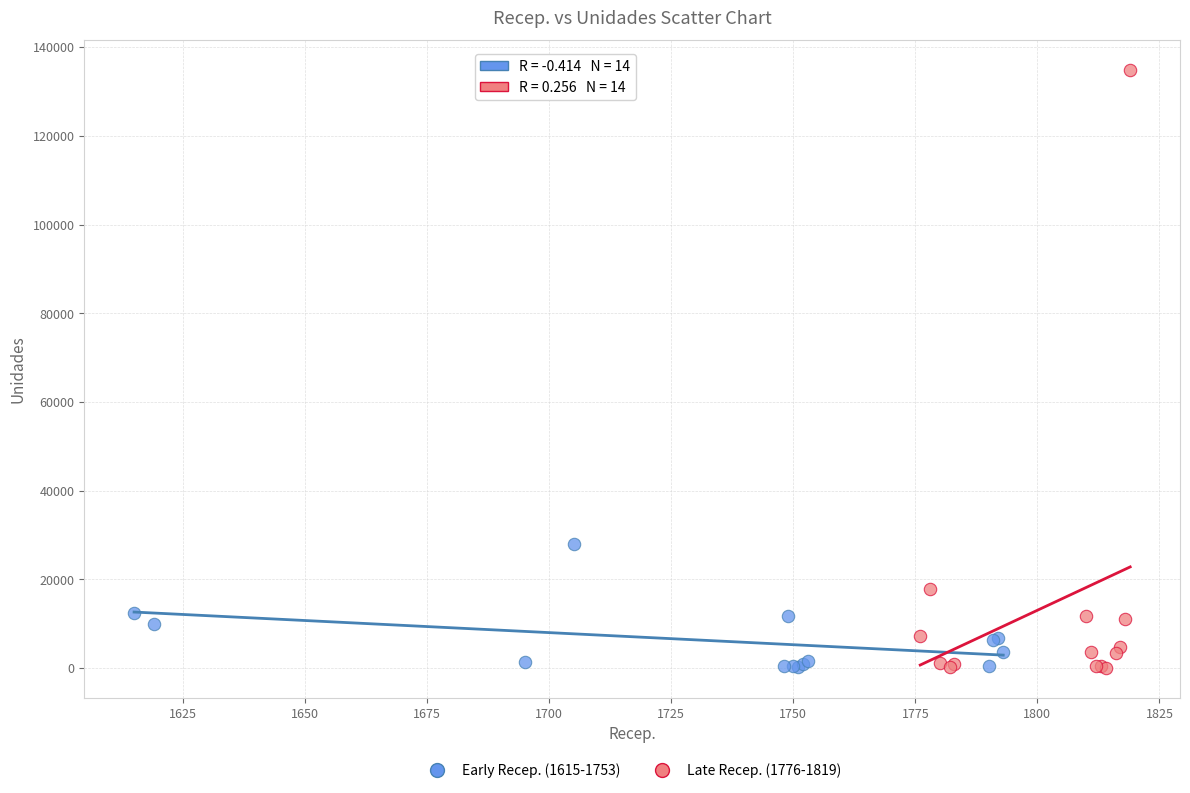

Which series reaches the maximum Y coordinate?

Late Recep. (1776-1819)